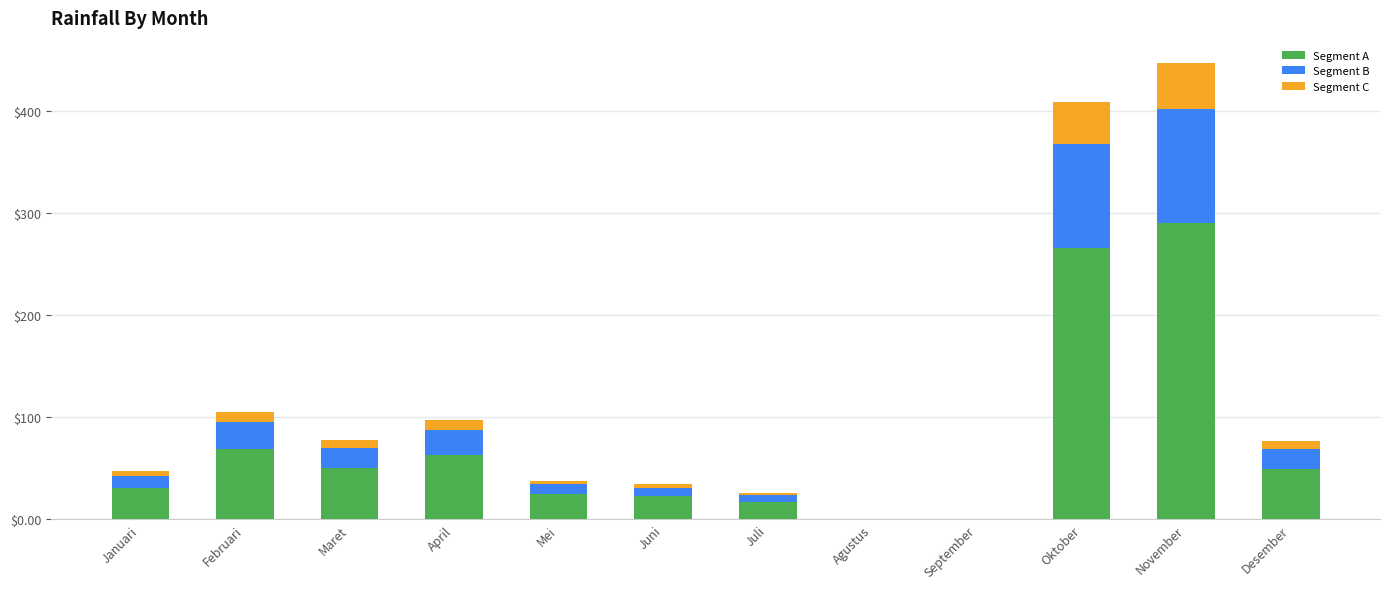

Count the number of data series in this chart.

3